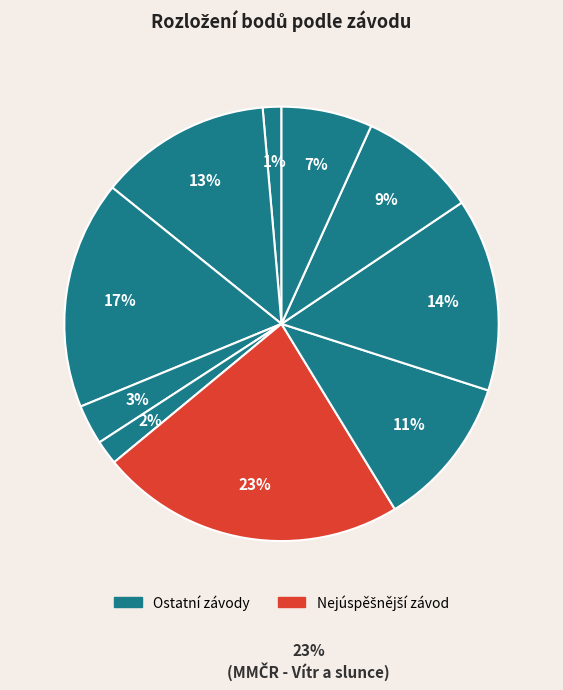

Does 201118 represent more than half of the total?

No